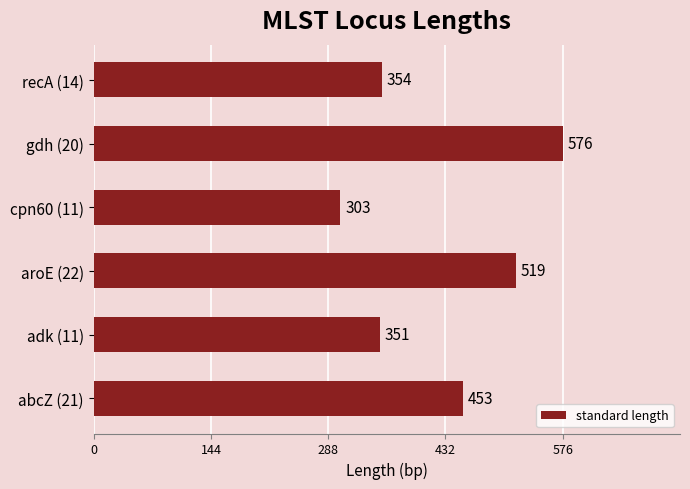

Between cpn60 (11) and gdh (20), which is larger?

gdh (20)